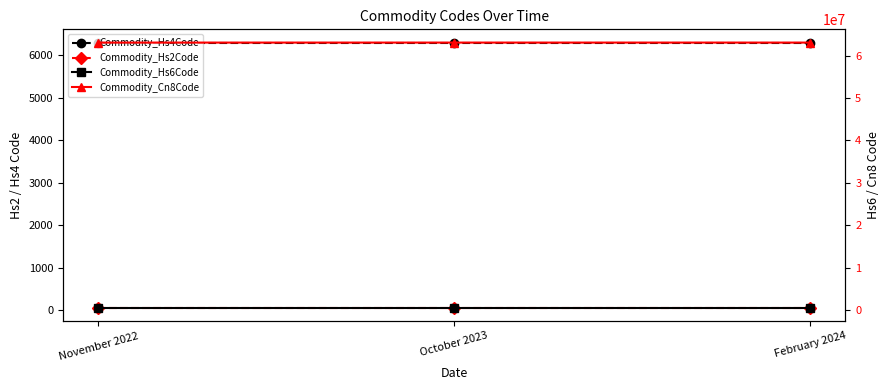

Does the chart have visible grid lines?

No